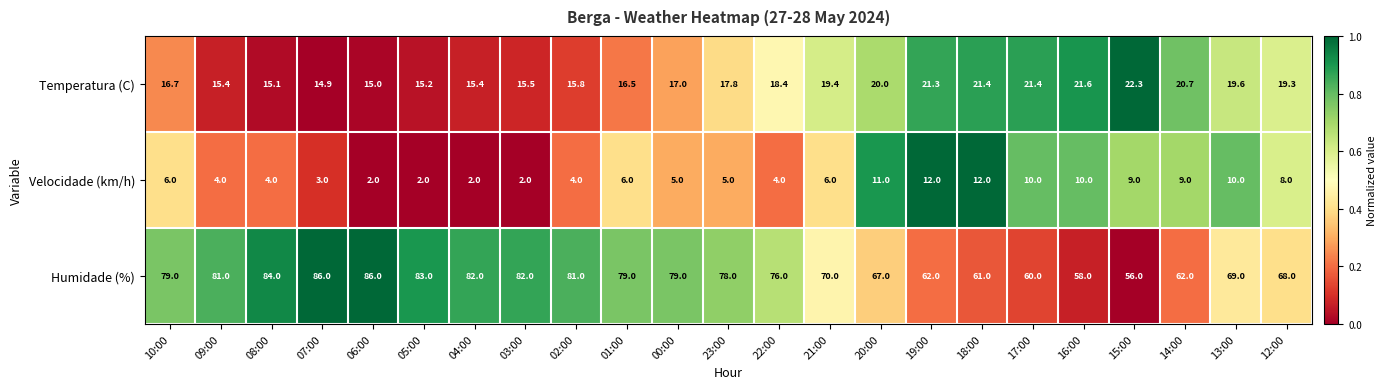

What is the total value across all series at 06:00?

103.0